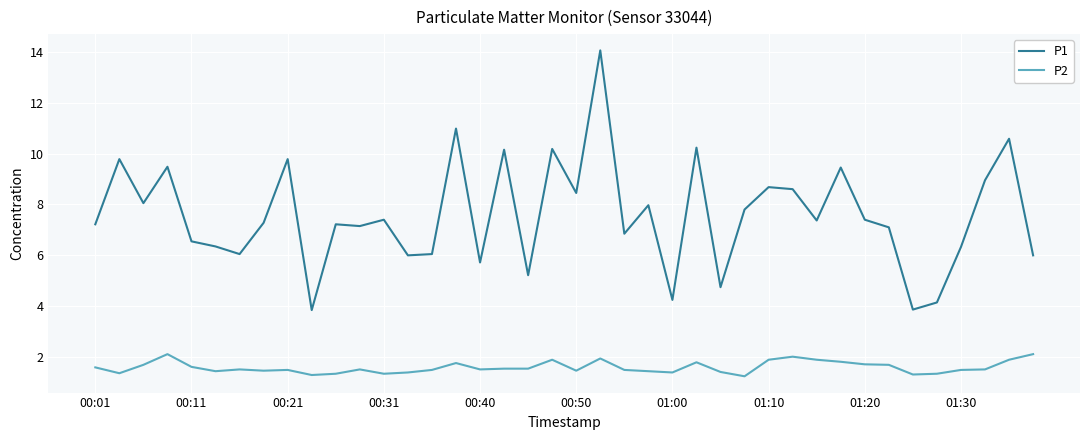

True or false: P2 and P1 cross at least once.

False